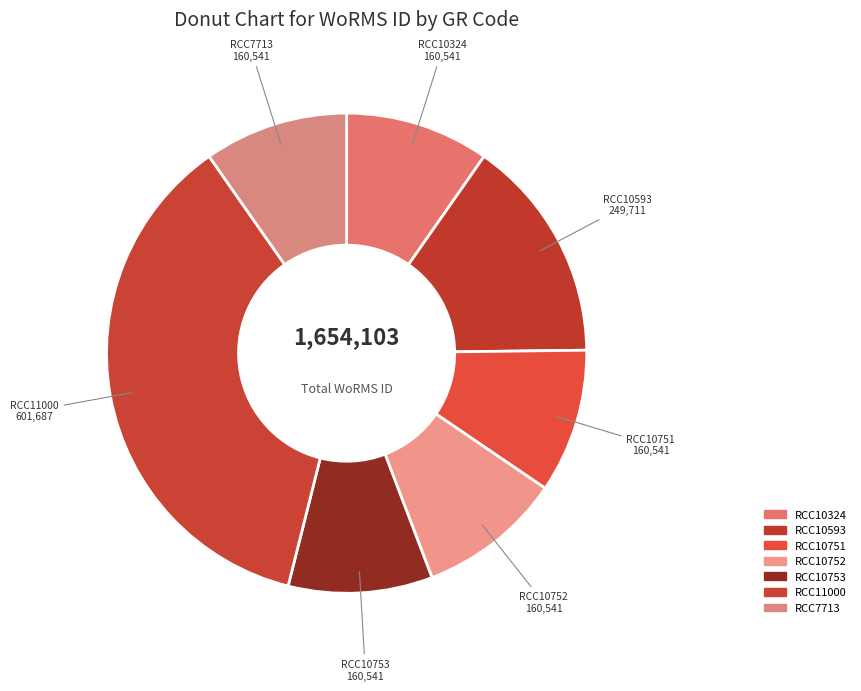

What is the ratio of the value at RCC10752 to the value at RCC11000?

0.3